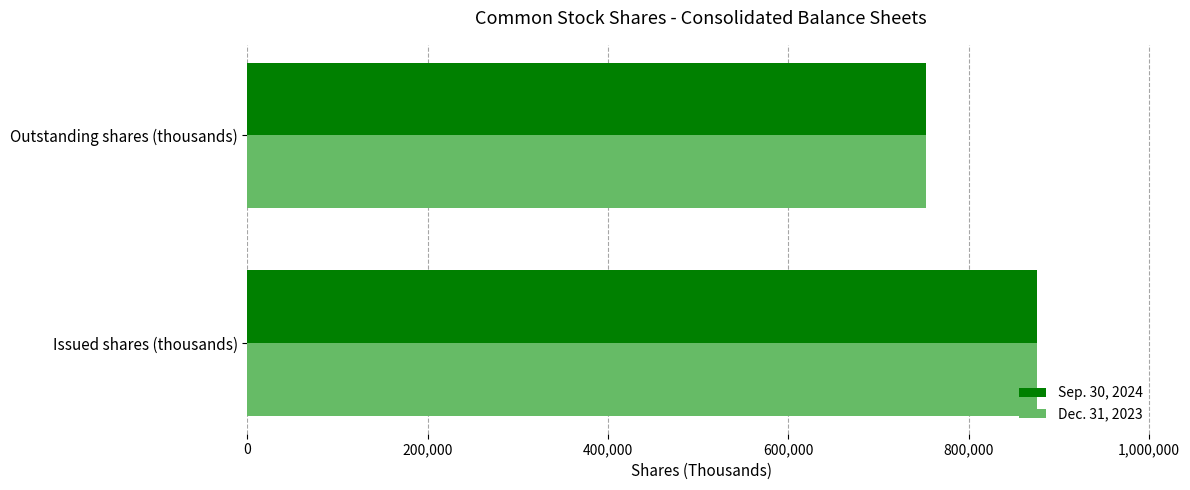

At which category is the sum across all series the highest?

Issued shares (thousands)